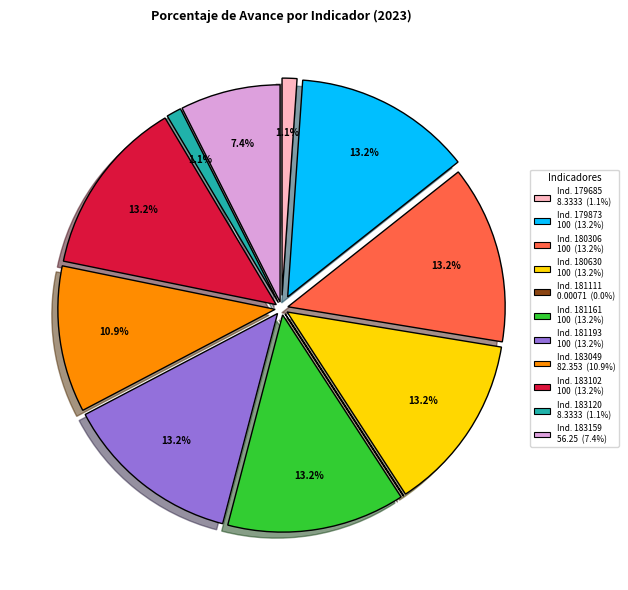

Combined, do 183120 and 181111 account for over 50%?

No